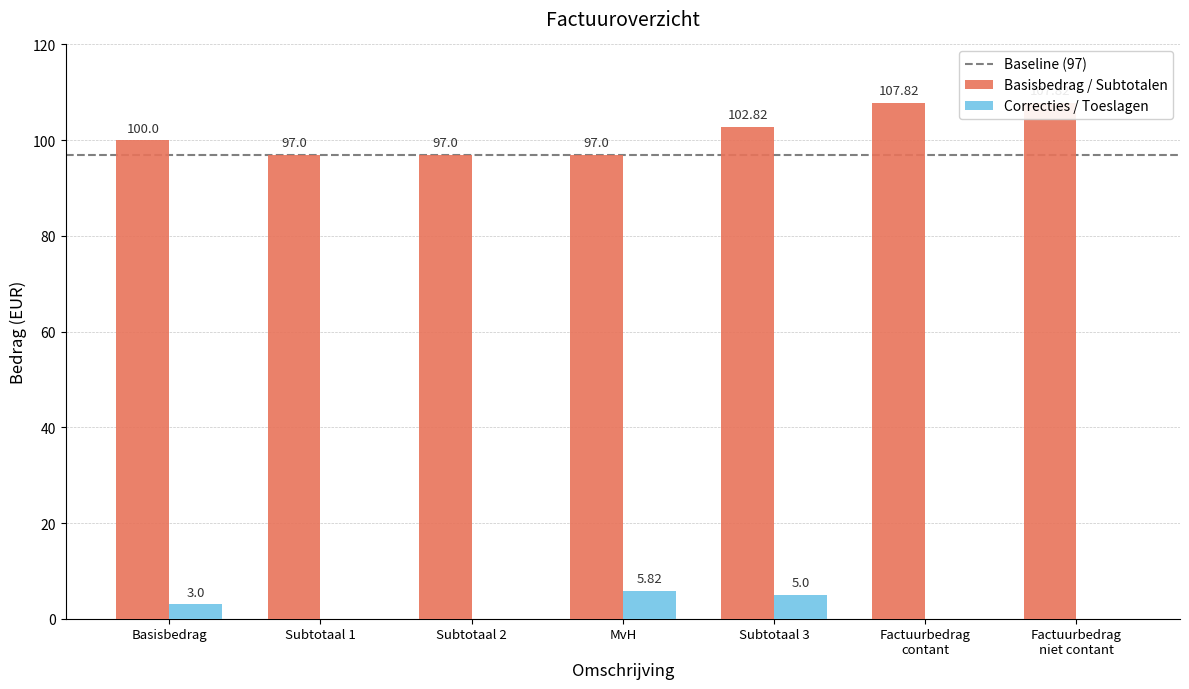

Rank the series at Factuurbedrag
contant from highest to lowest value.

Basisbedrag / Subtotalen, Correcties / Toeslagen